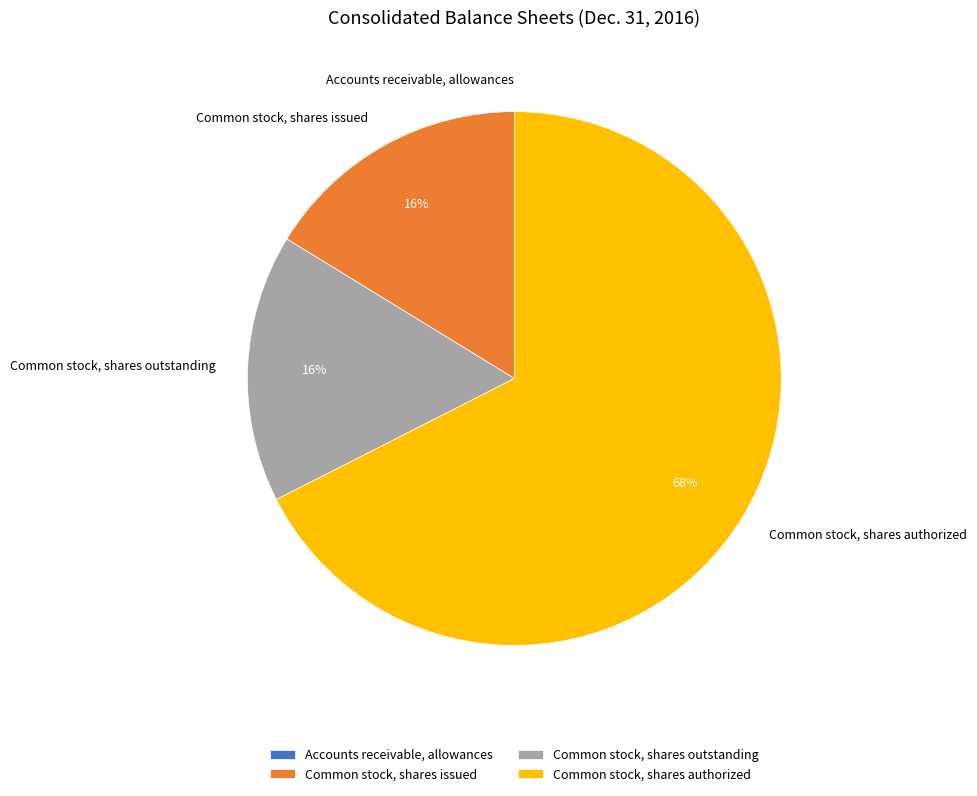

Is Common stock, shares authorized the majority of the pie?

Yes